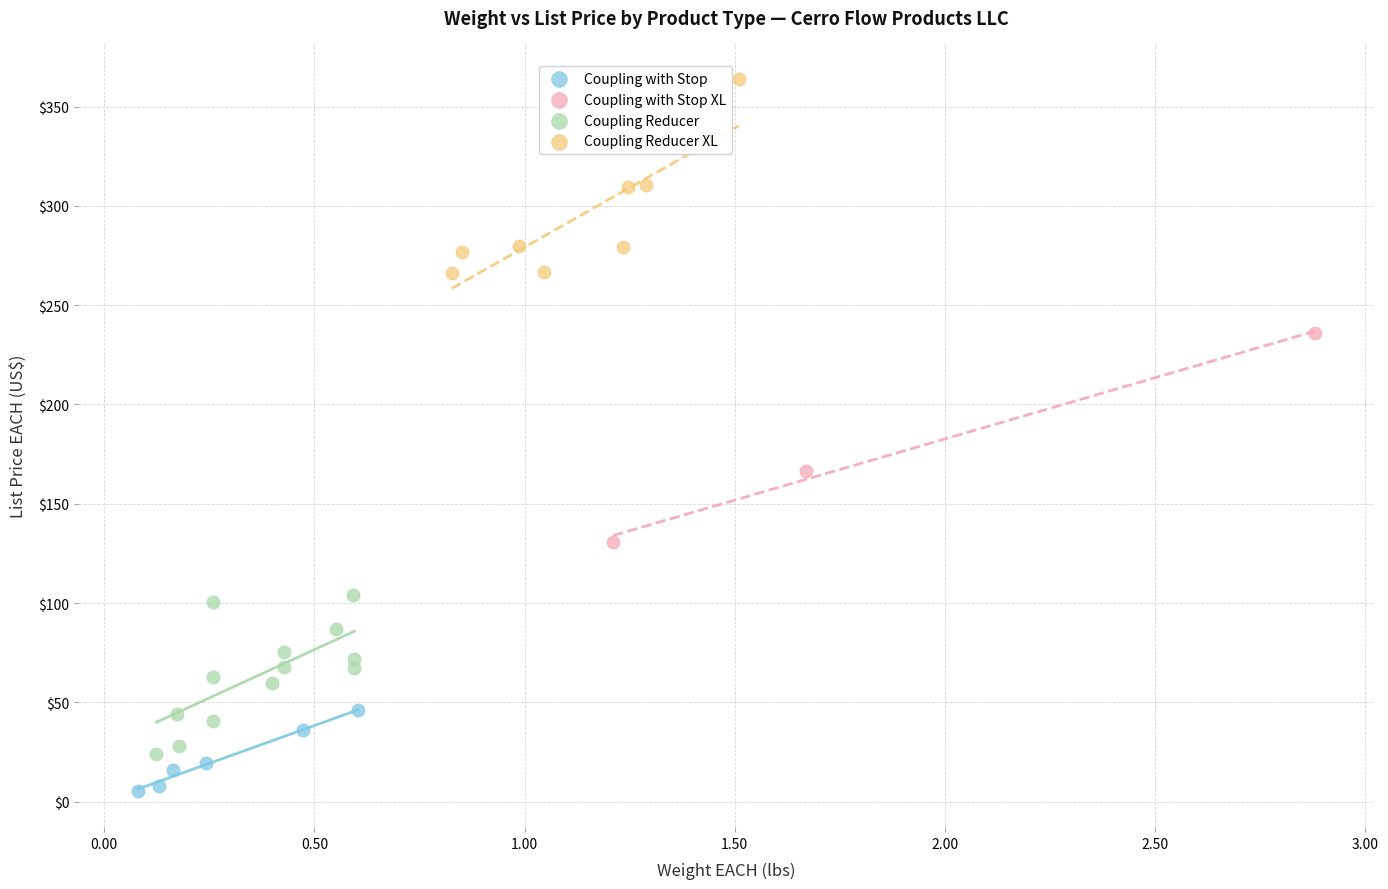

Which series contains the highest Y value?

Coupling Reducer XL